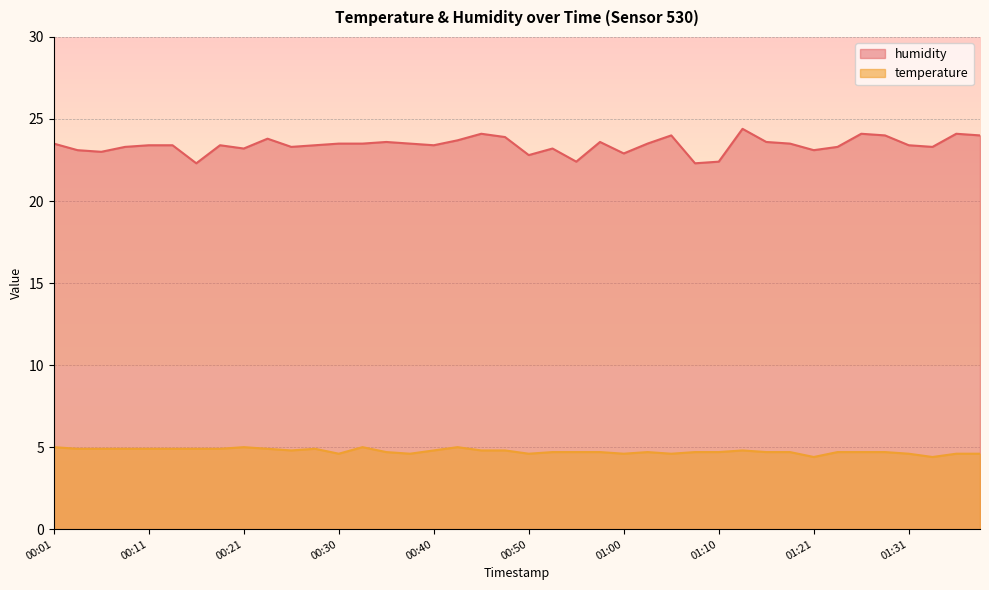

Count the temperature values in the range 4 to 5.

40